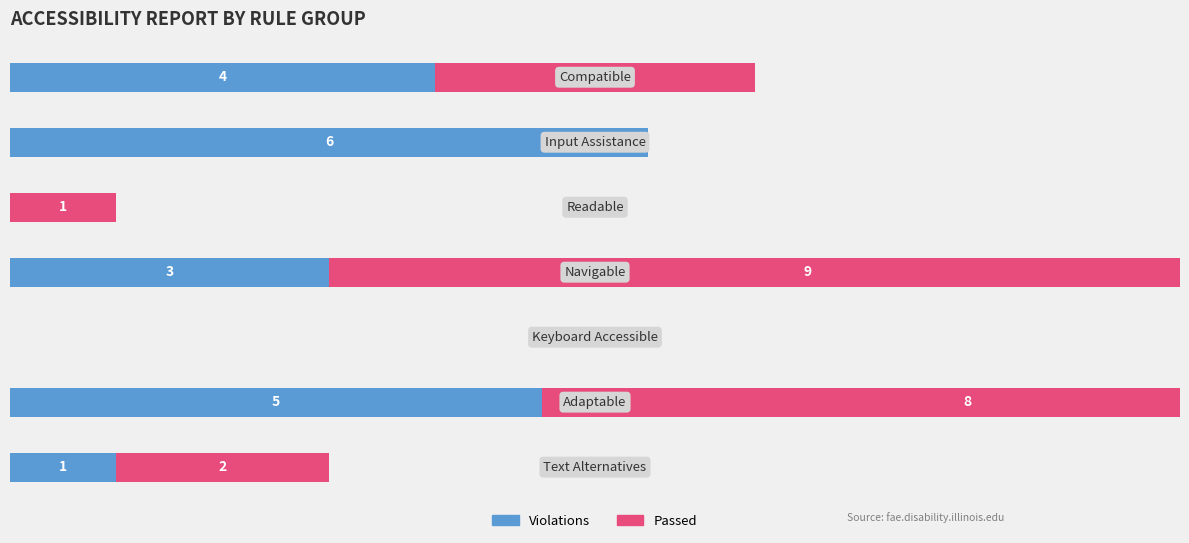

Is it true that Violations equals 67 at 1?

False